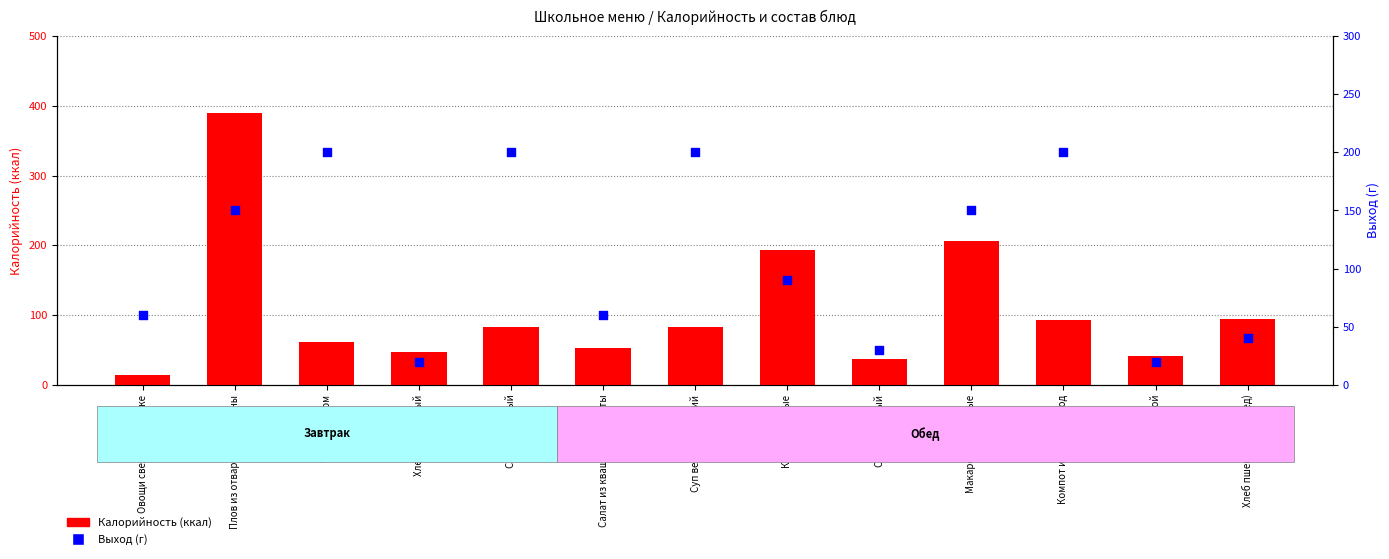

Which series contains the highest Y value?

Калорийность